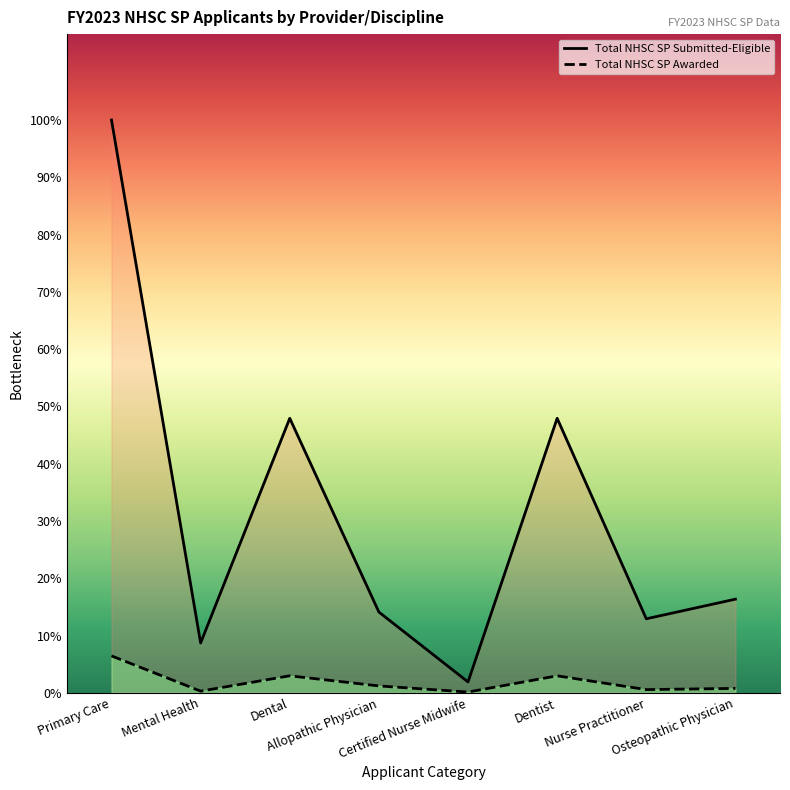

Where is the first local minimum for Total NHSC SP Awarded?

Mental Health